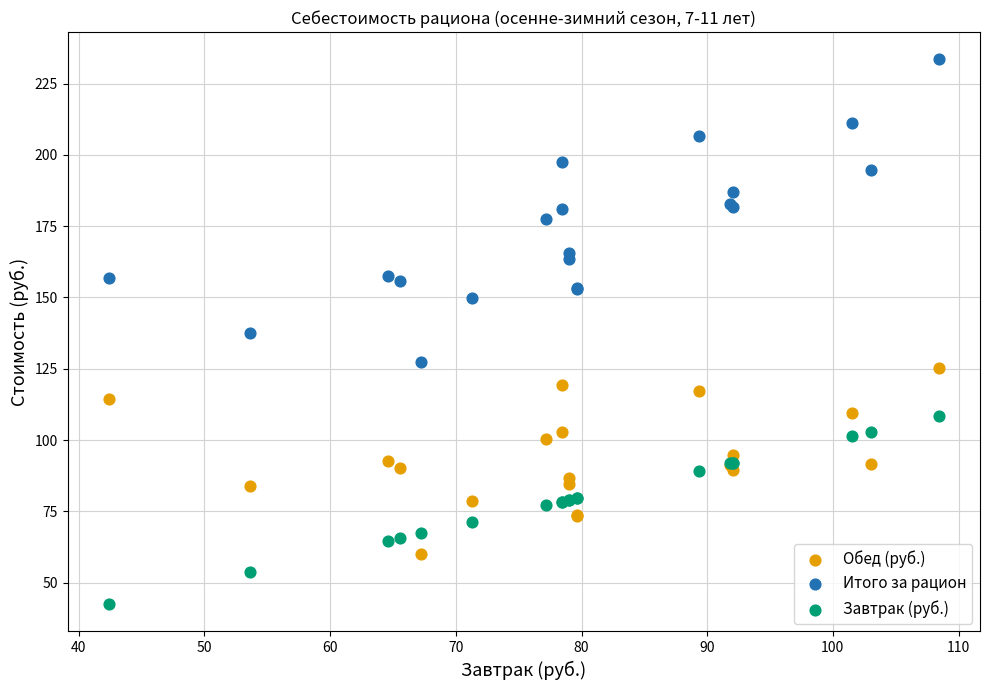

Which series contains the lowest Y value?

Завтрак (руб.)